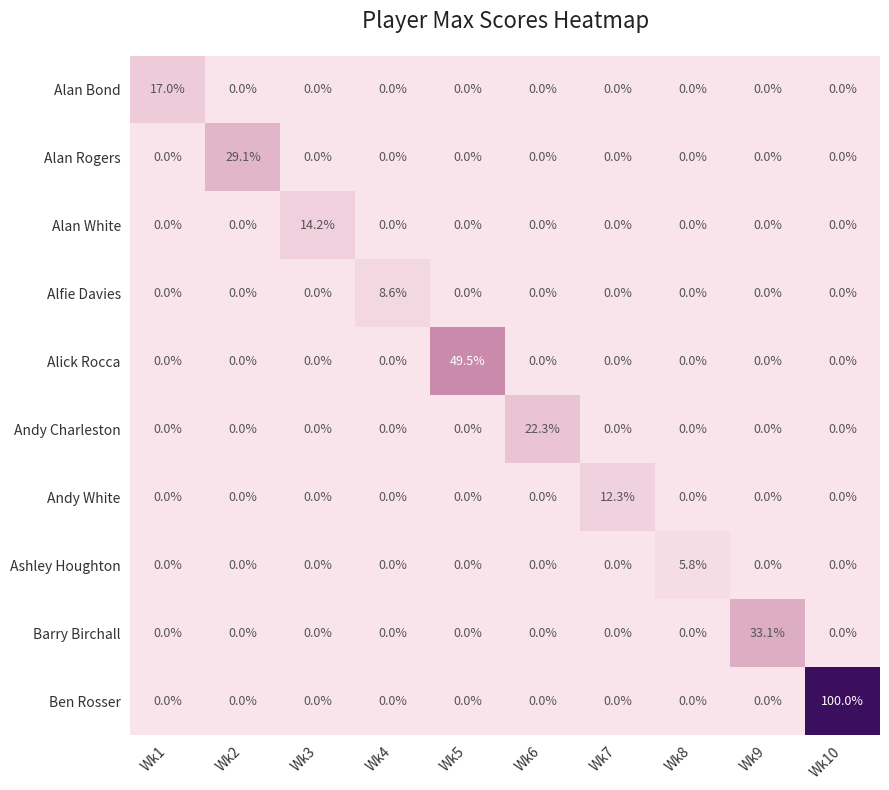

List the series in order of their peak value, lowest first.

Ashley Houghton, Alfie Davies, Andy White, Alan White, Alan Bond, Andy Charleston, Alan Rogers, Barry Birchall, Alick Rocca, Ben Rosser